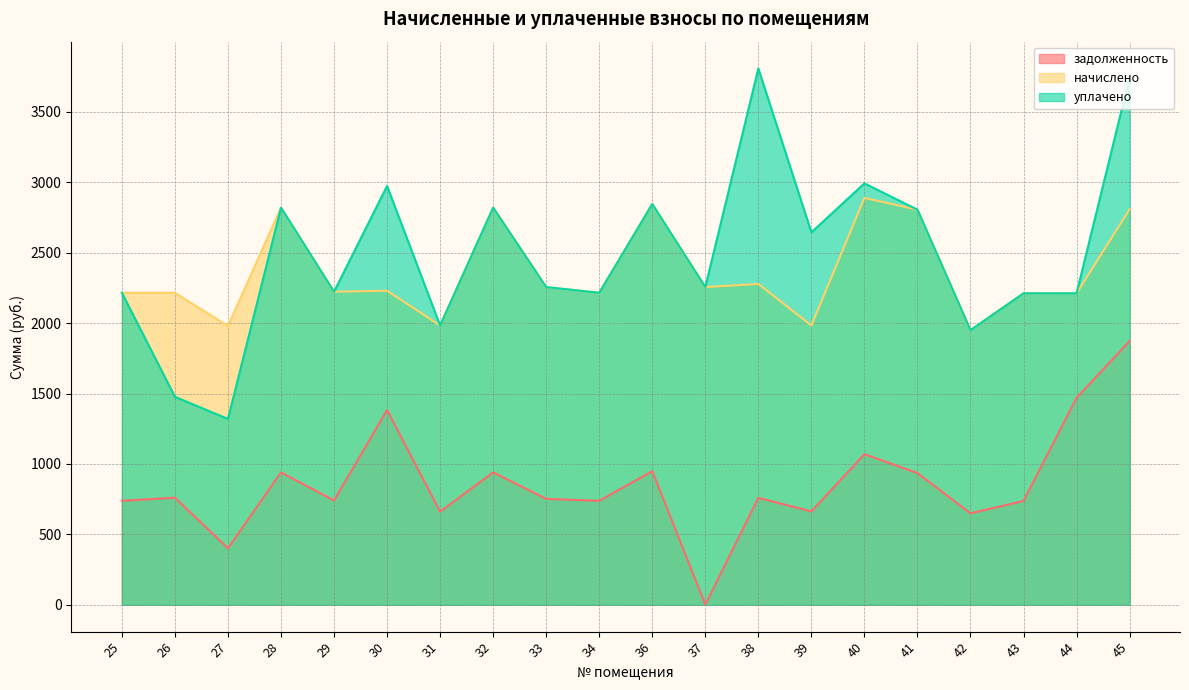

Is the value of уплачено at 31 greater than the value of начислено at 32?

No